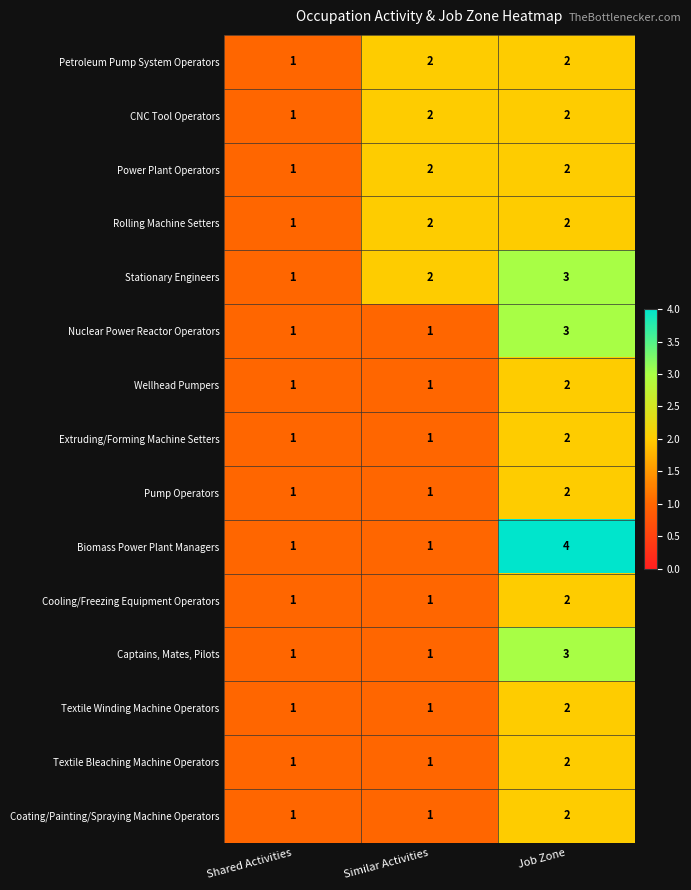

Rank the categories by Stationary Engineers value from highest to lowest.

Job Zone, Similar Activities, Shared Activities